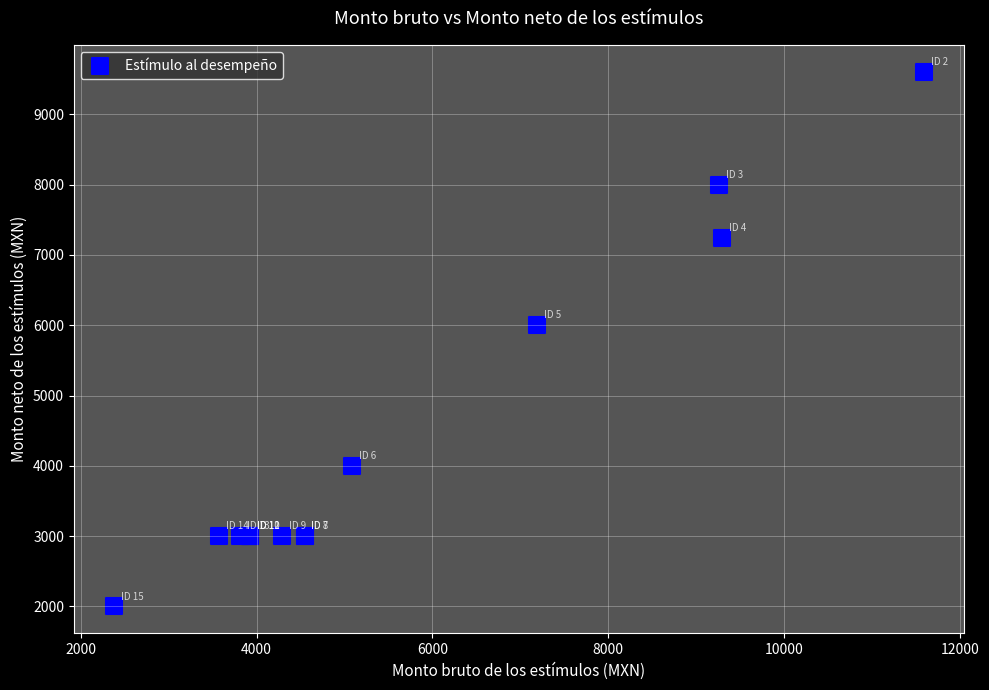

What Y value in the scatter plot is closest to 5803?

6000